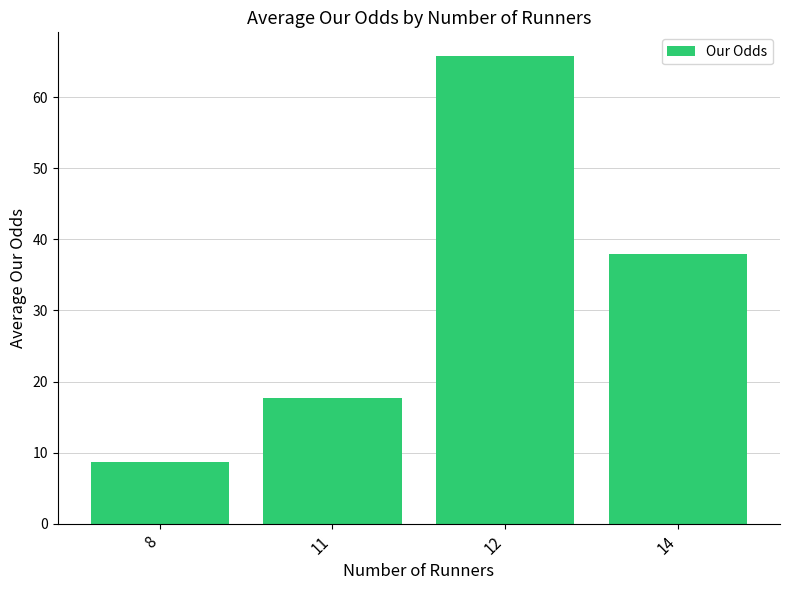

Reading left to right, list all the values displayed in this chart.

8=8.7	11=17.7	12=65.8	14=38.0